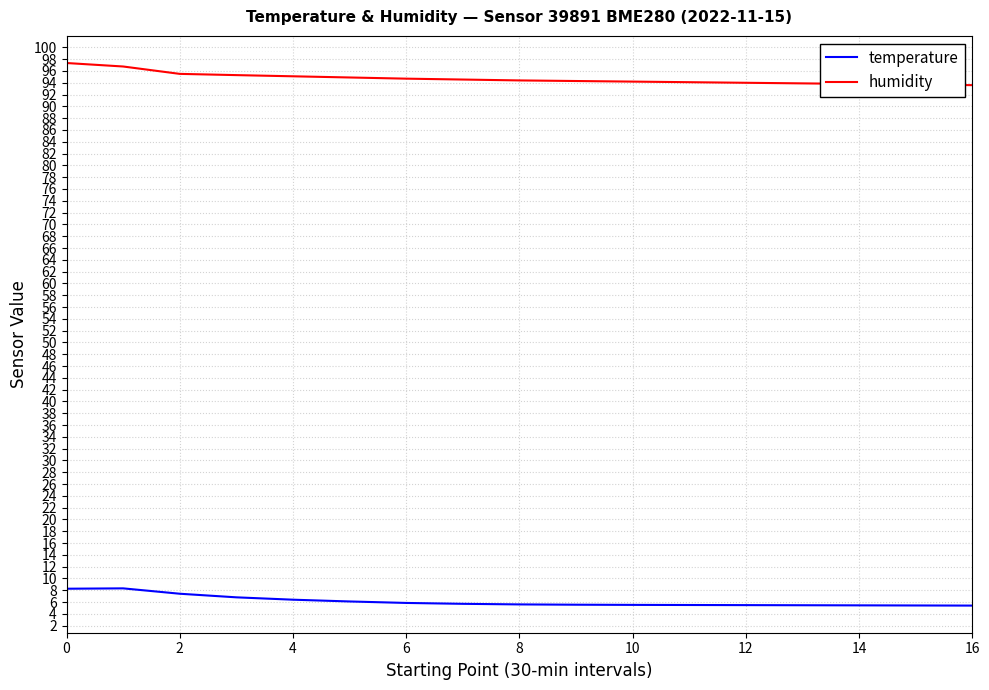

Rank the series by their maximum value, from highest to lowest.

humidity, temperature